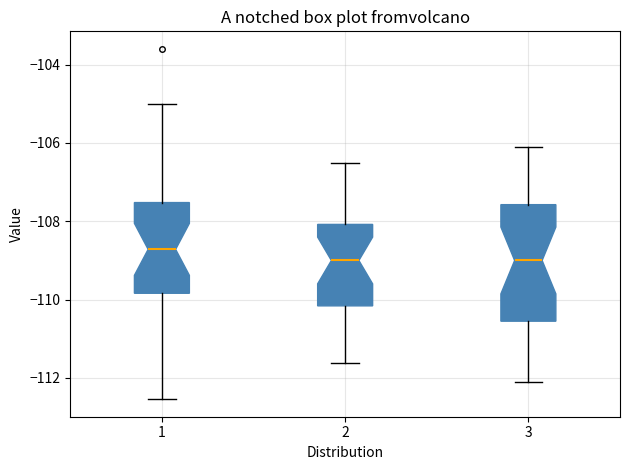

Which box's median line is the highest?

1